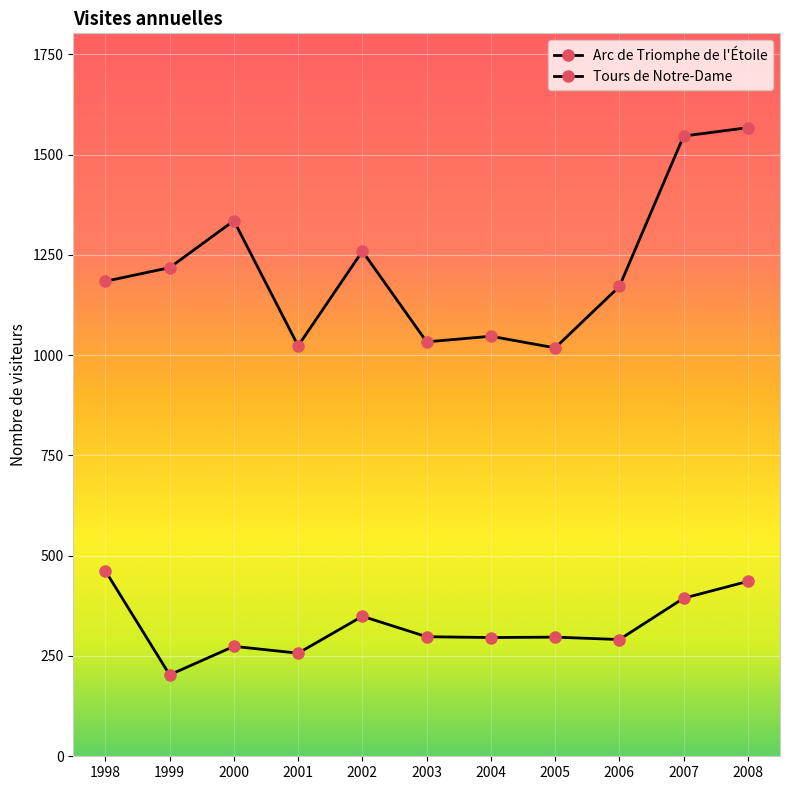

Reading right to left, transcribe all the data shown in this chart.

Arc de Triomphe de l'Étoile: 2008=1567	2007=1546	2006=1171	2005=1018	2004=1047	2003=1033	2002=1259	2001=1023	2000=1335	1999=1218	1998=1184
Tours de Notre-Dame: 2008=436	2007=394	2006=291	2005=297	2004=296	2003=298	2002=349	2001=257	2000=274	1999=203	1998=462